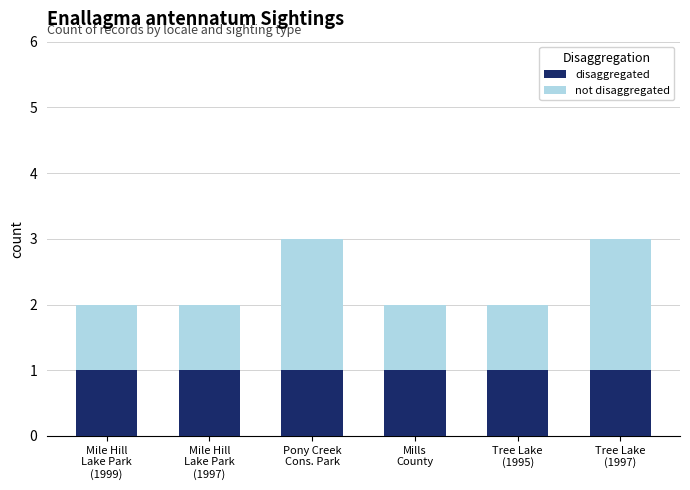

What is the sum of all disaggregated values?

6